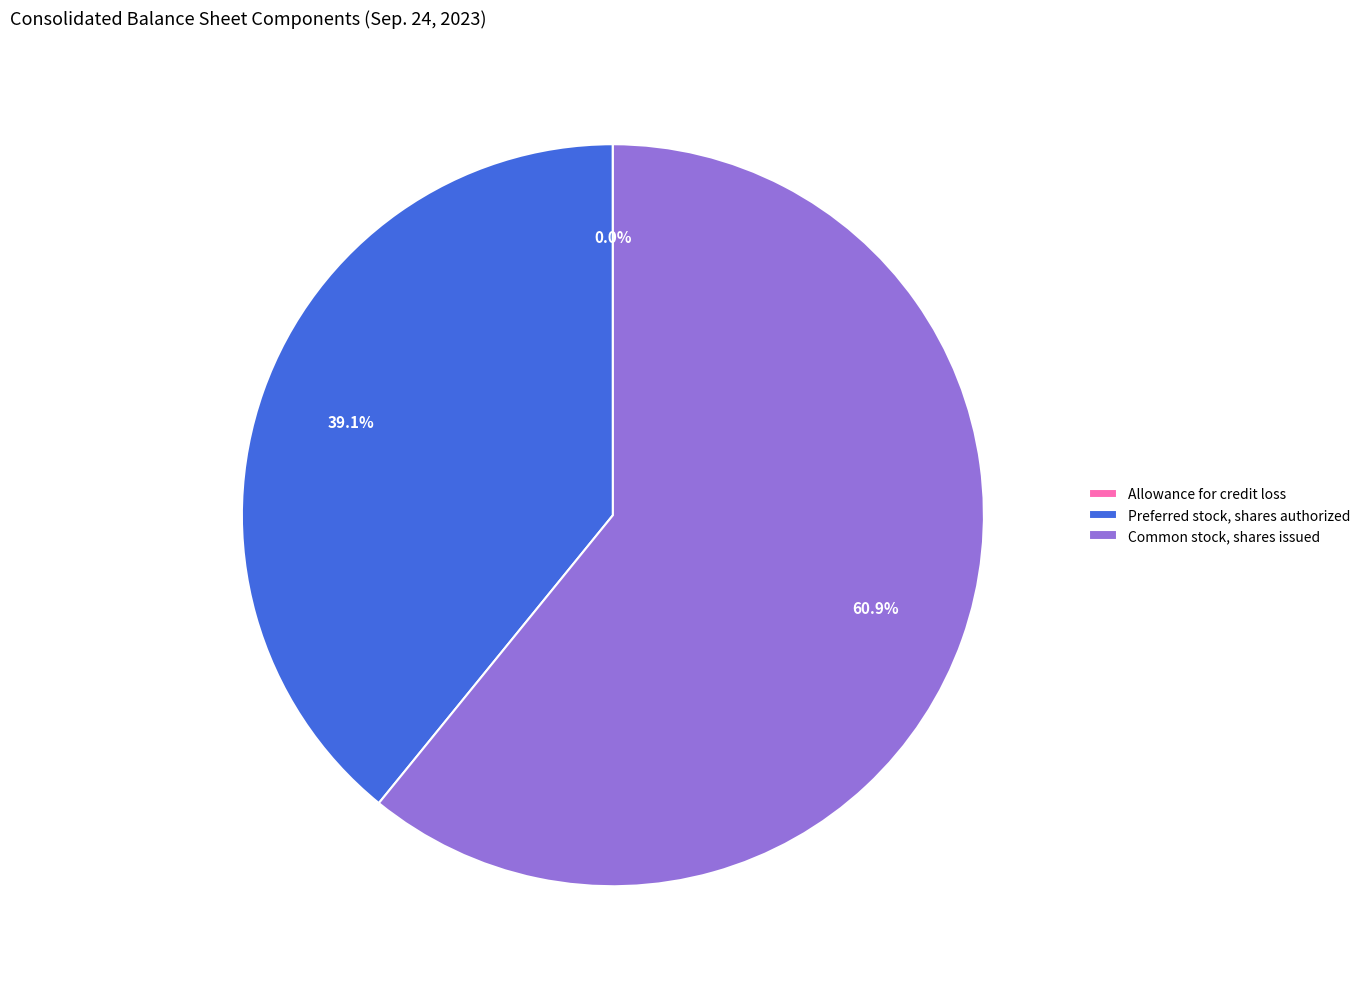

Approximately how many times larger is the value at Preferred stock, shares authorized compared to Common stock, shares issued?

0.6